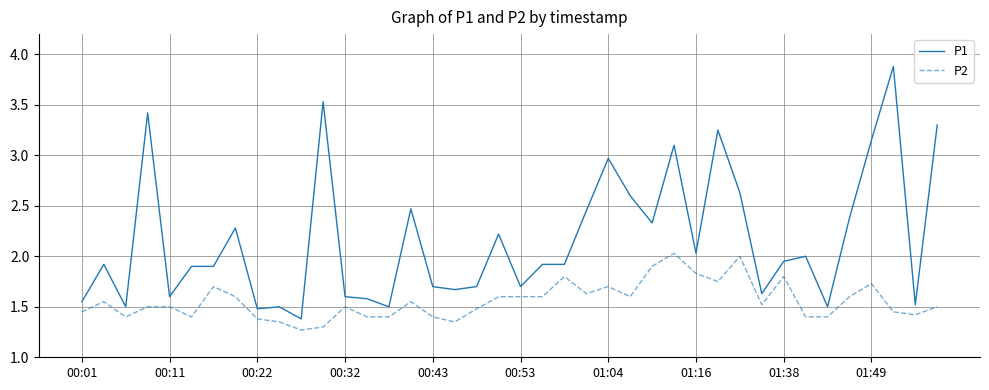

Which series has the largest total across all categories?

P1